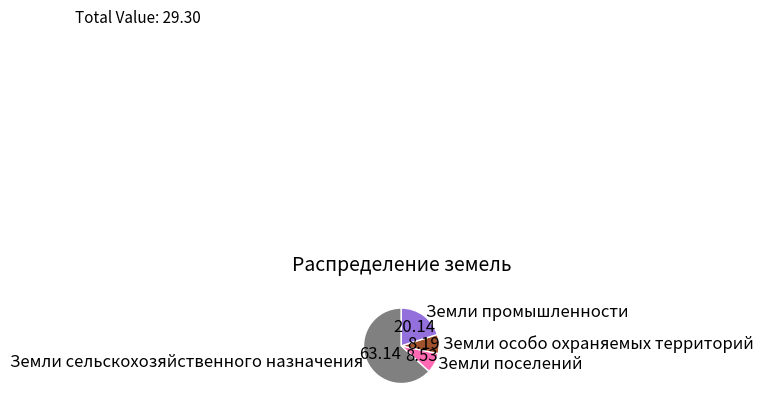

Approximately how many times larger is the value at Земли особо охраняемых территорий compared to Земли поселений?

1.0